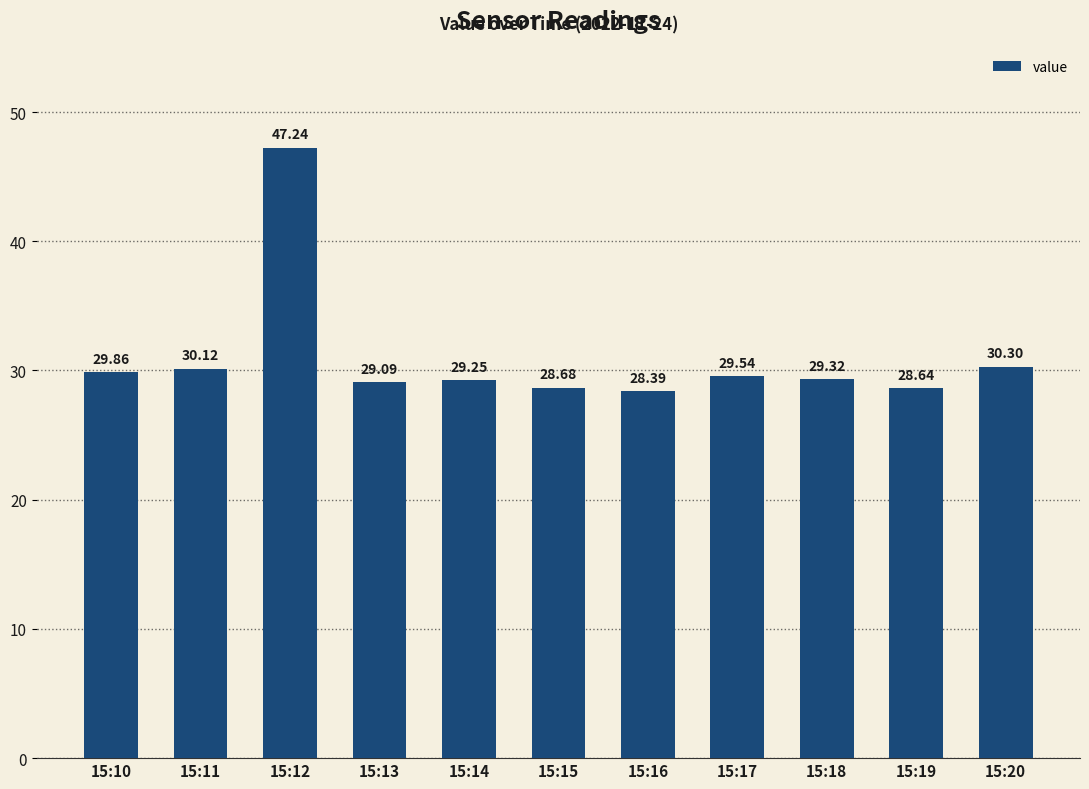

How many values exceed 29?

8